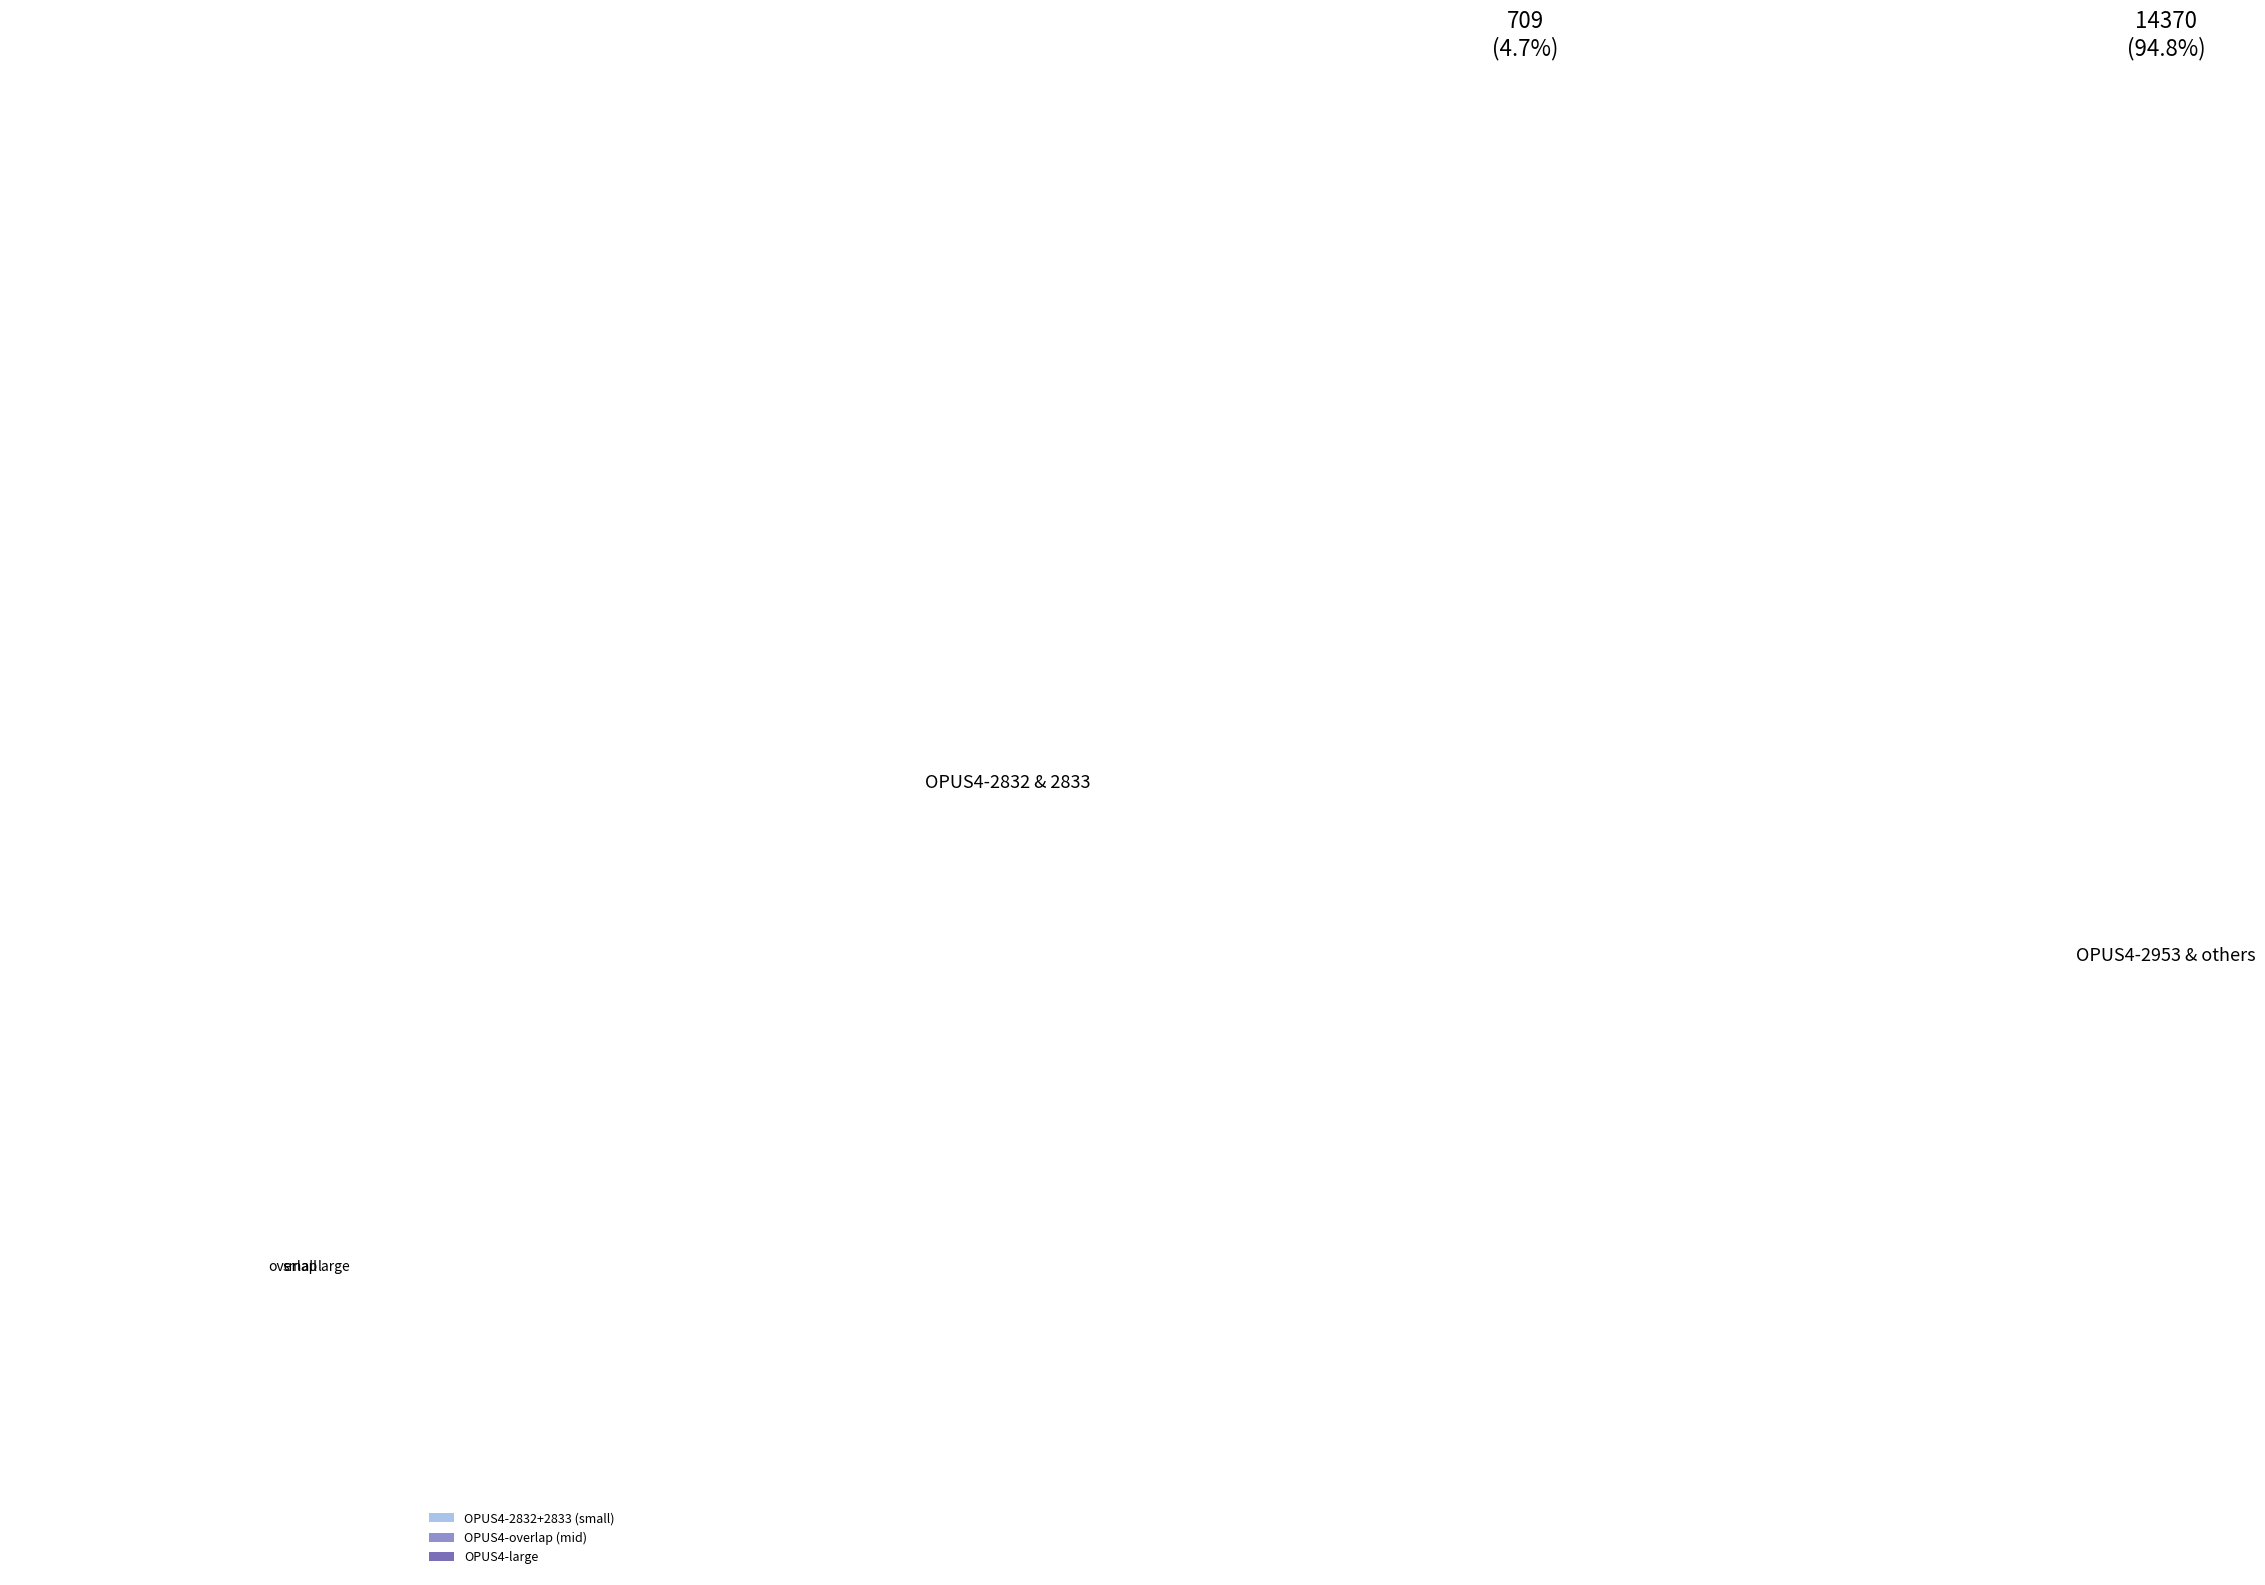

Combined, do OPUS4-overlap (mid) and OPUS4-large account for over 50%?

Yes